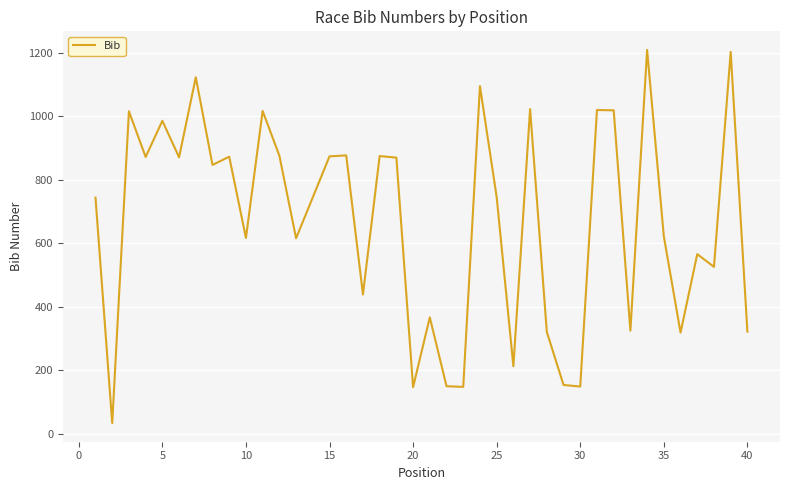

What is the greatest value displayed?

1208